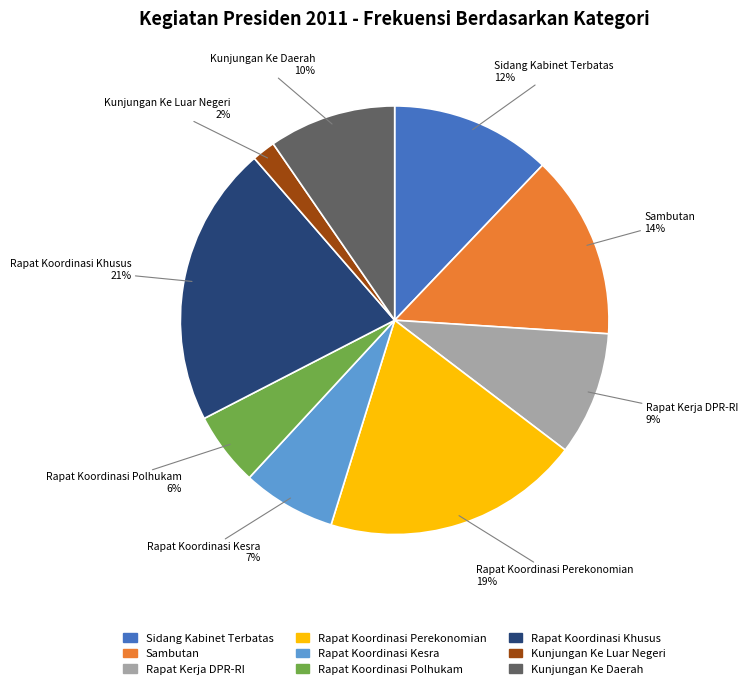

How many slices are in this pie chart?

9